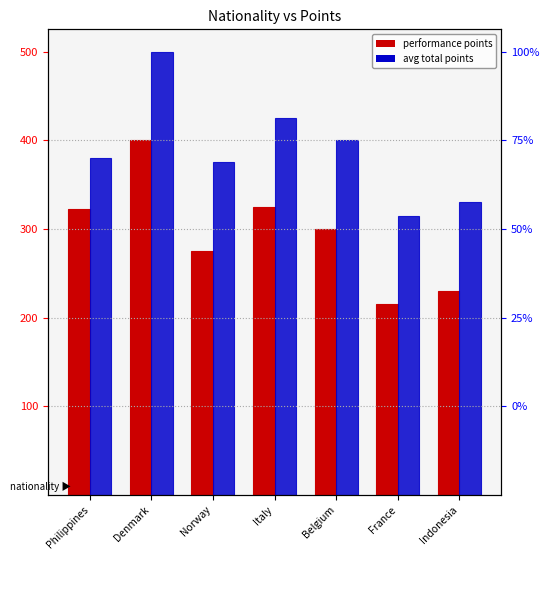

At Philippines, list the series in order from smallest to largest.

Performance Points, Total Points